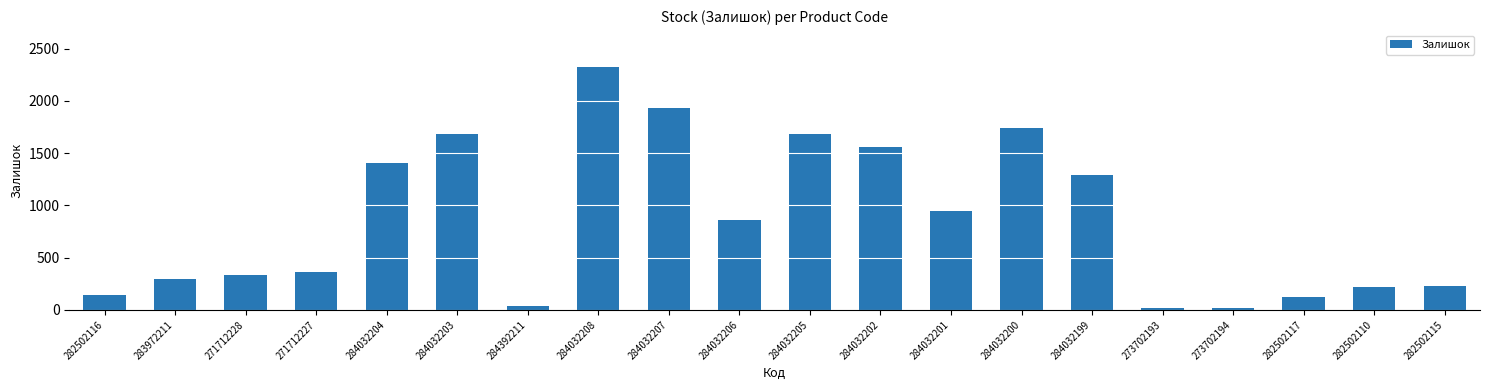

What is the difference between the second highest and minimum values?

1919